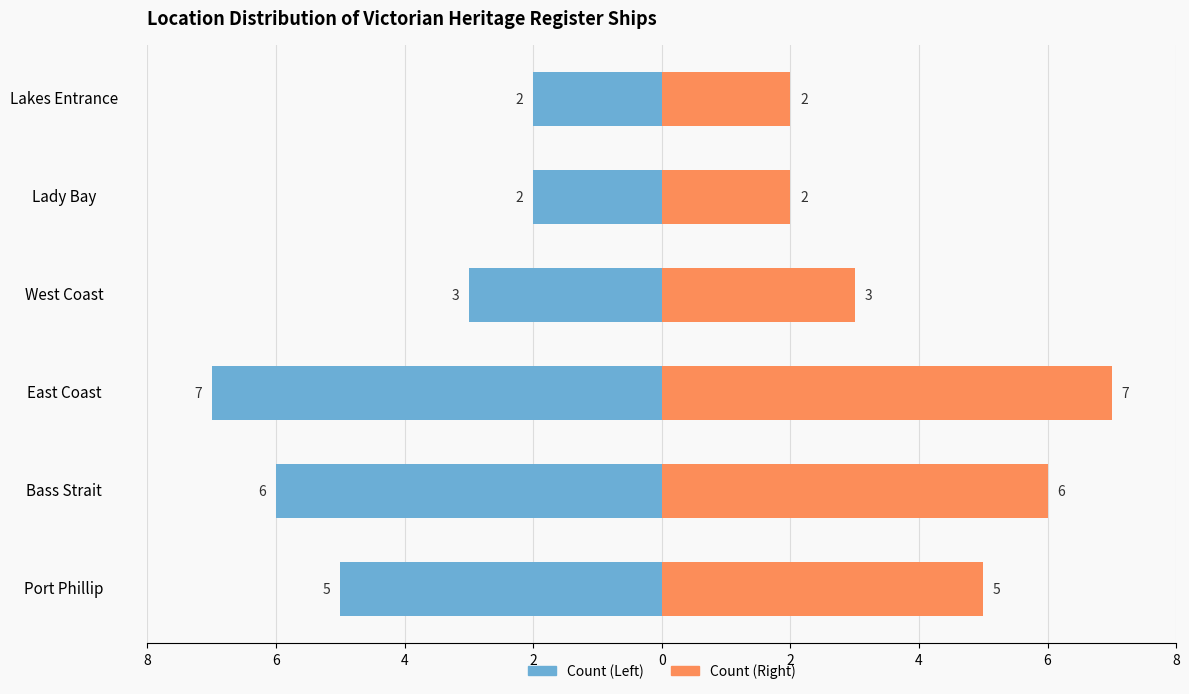

List the series in order of their peak value, lowest first.

Count (Left), Count (Right)